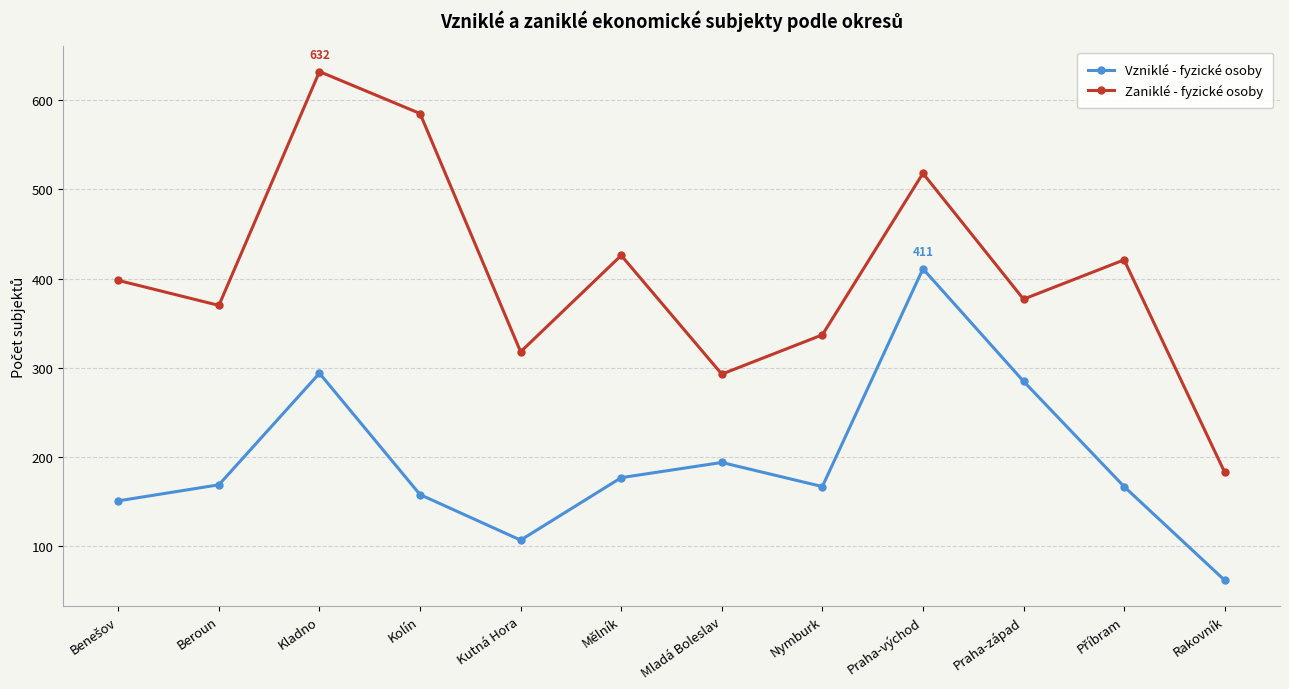

The Vzniklé - fyzické osoby series shows 194 at Mladá Boleslav. True or false?

True